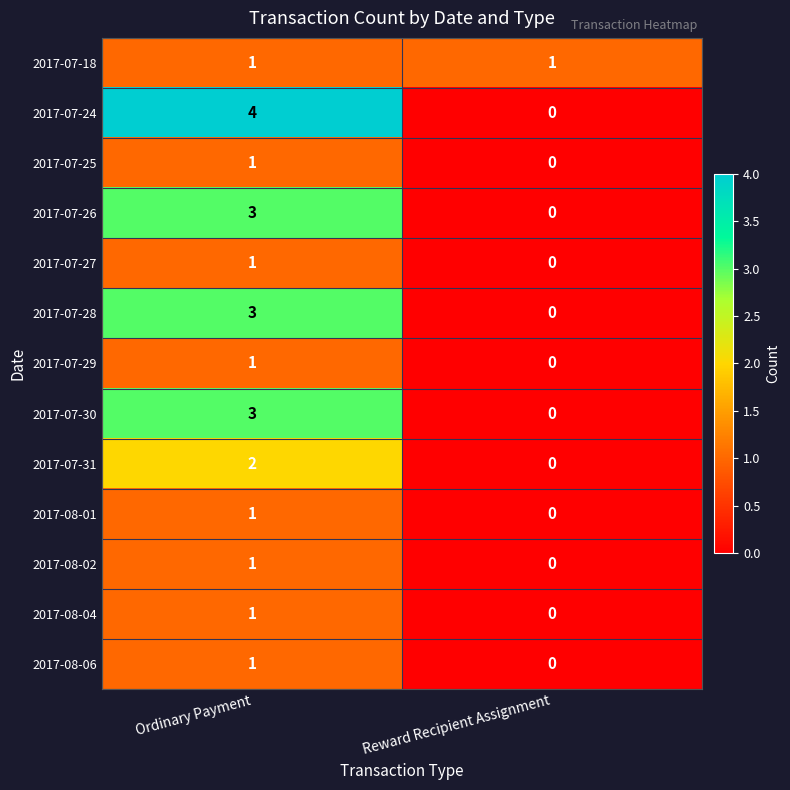

Reading left to right, list all the values displayed in this chart.

2017-07-18: 1	1
2017-07-24: 4	0
2017-07-25: 1	0
2017-07-26: 3	0
2017-07-27: 1	0
2017-07-28: 3	0
2017-07-29: 1	0
2017-07-30: 3	0
2017-07-31: 2	0
2017-08-01: 1	0
2017-08-02: 1	0
2017-08-04: 1	0
2017-08-06: 1	0